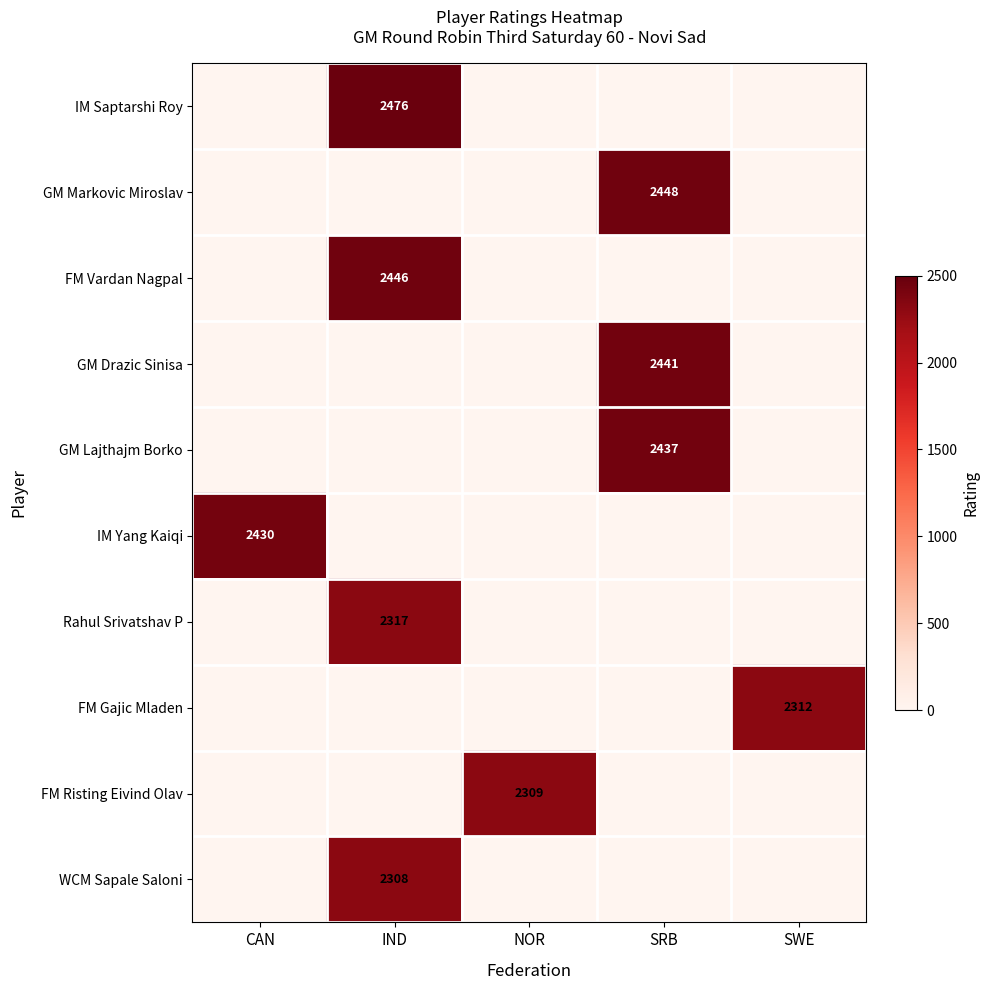

How many data points in FM Vardan Nagpal are above 0?

1